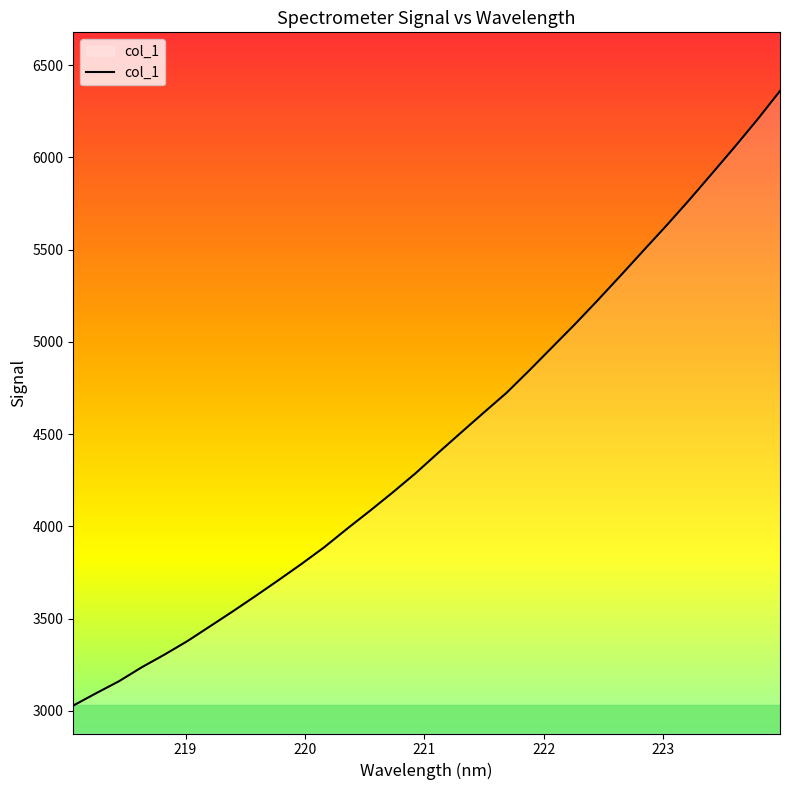

What is the difference between the maximum and minimum values?

3332.3